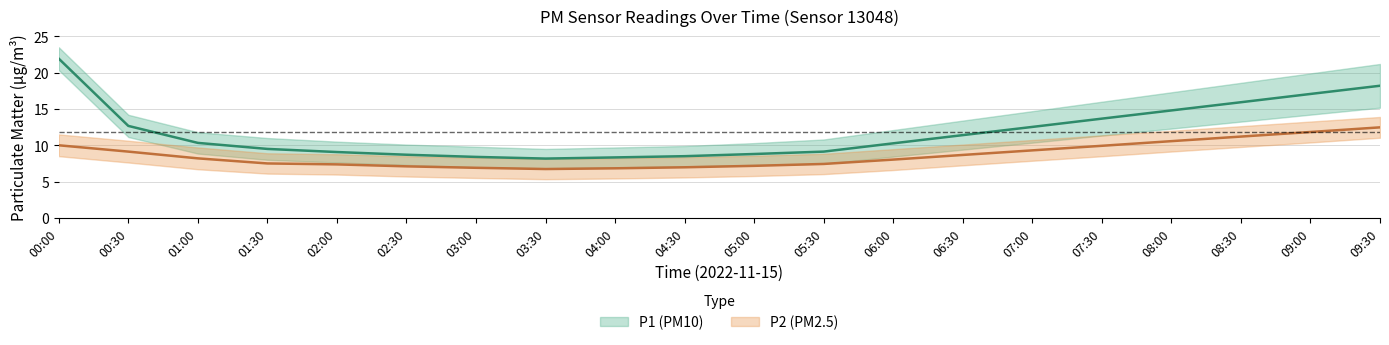

At how many categories does at least one series exceed 6?

20